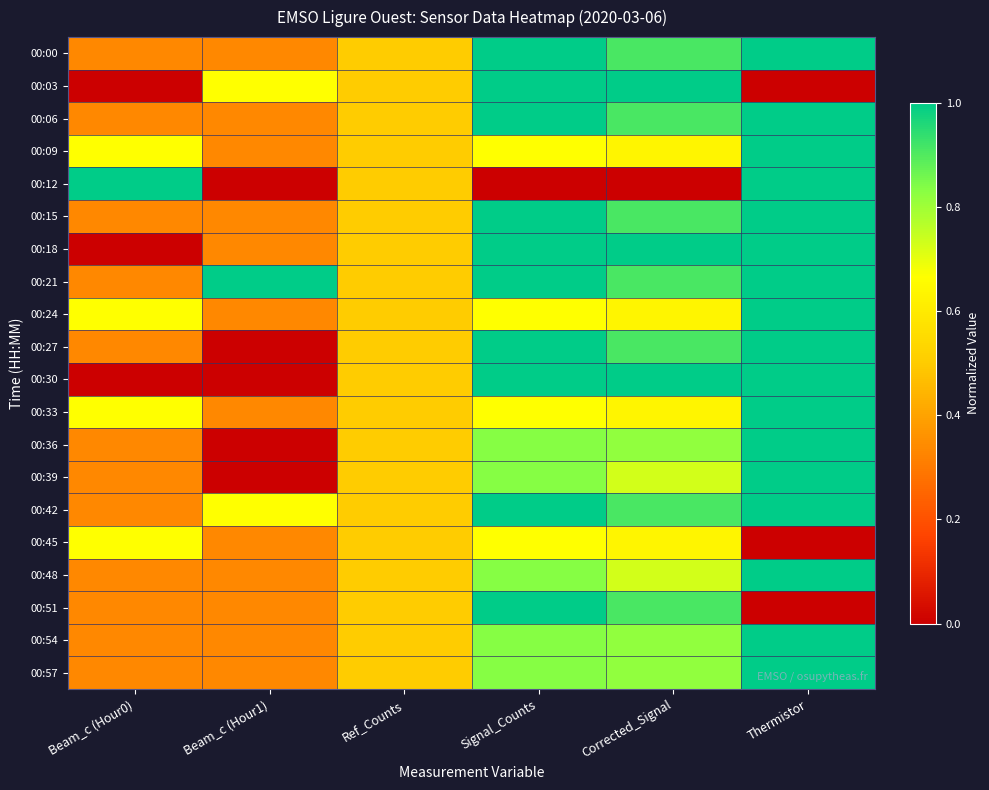

Which label corresponds to the largest value in the chart?

Signal_Counts